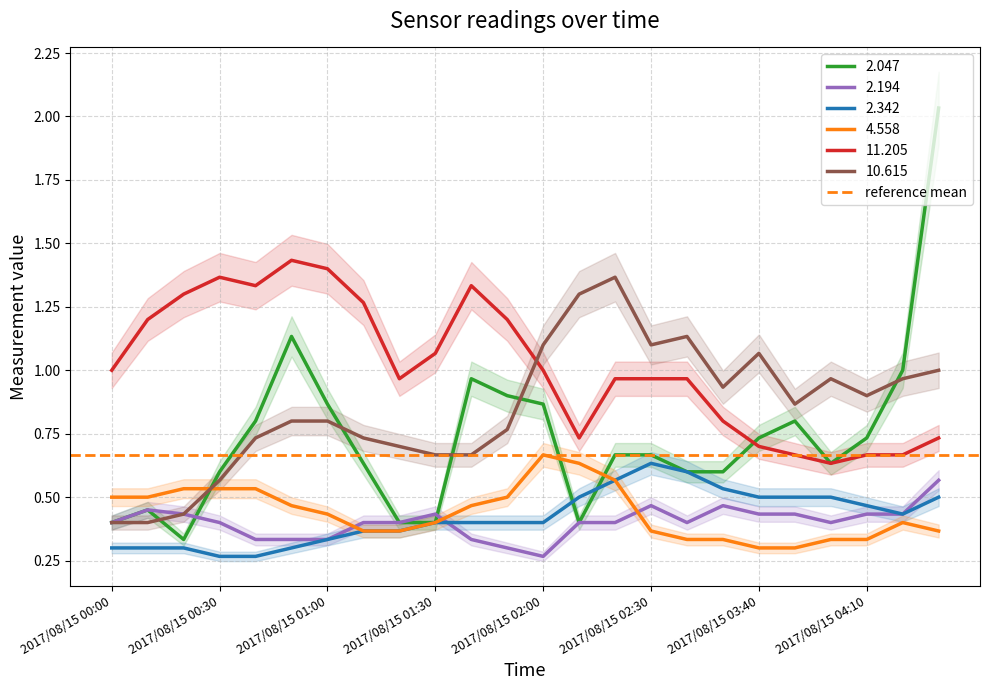

What position from the right is 2017/08/15 00:30?

21